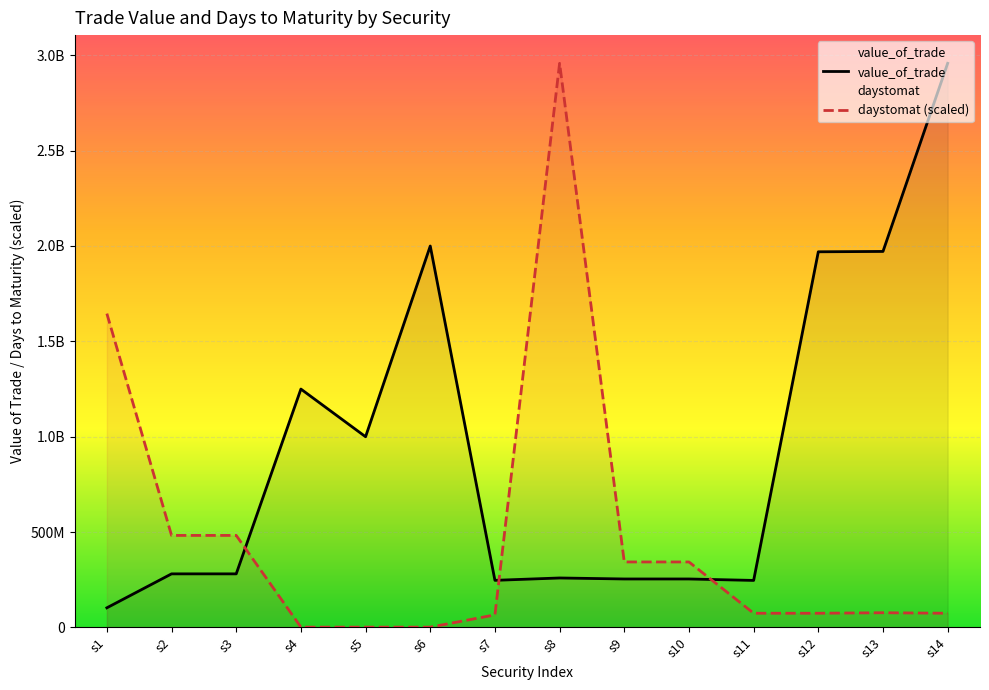

What is the difference between the maximum and second lowest values in the daystomat (scaled) series?

2955313980.5